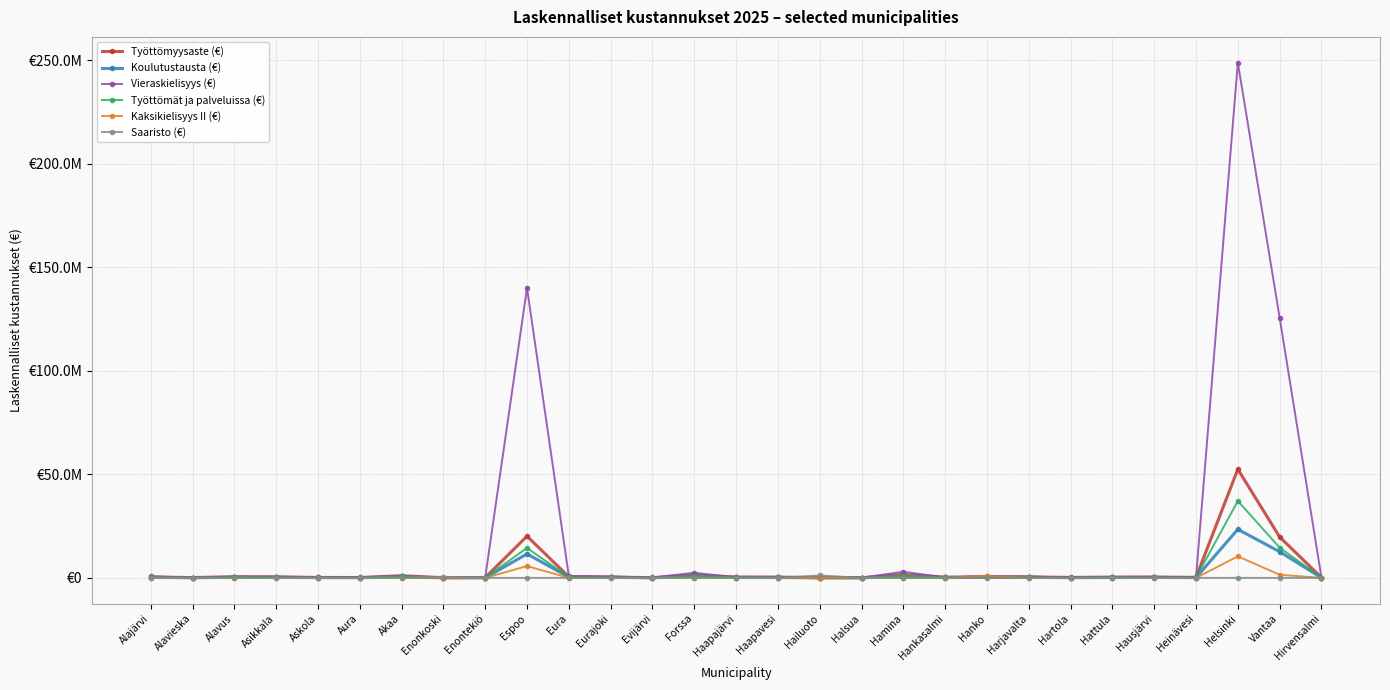

What are all the series names shown in the legend?

Työttömyysaste (€), Koulutustausta (€), Vieraskielisyys (€), Työttömät ja palveluissa (€), Kaksikielisyys II (€), Saaristo (€)